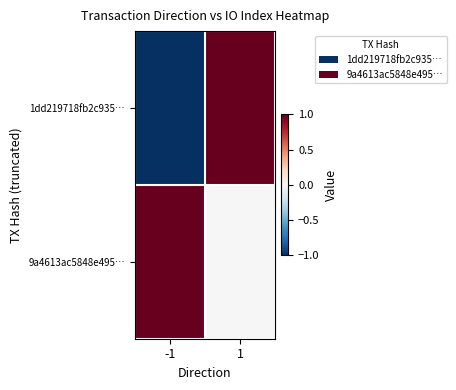

How many distinct data groups are displayed?

2